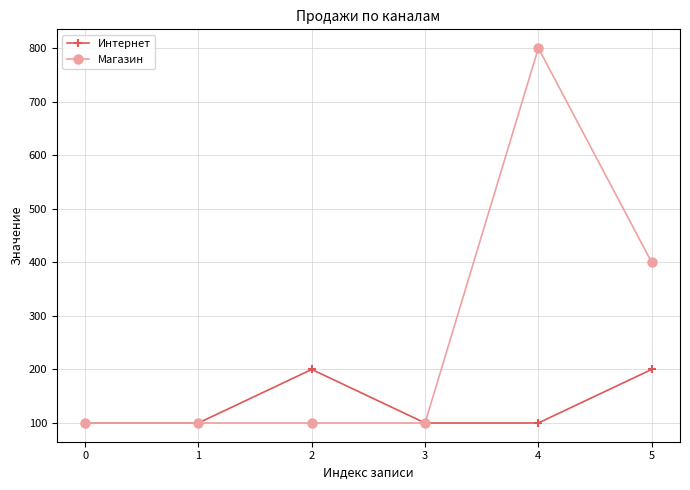

At how many categories does at least one series exceed 615?

1